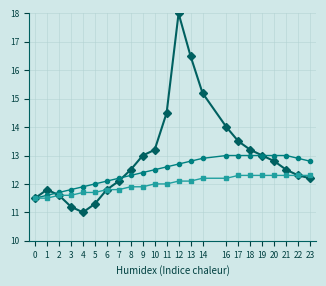

What is the spread (max minus min) of values at 1?

0.3